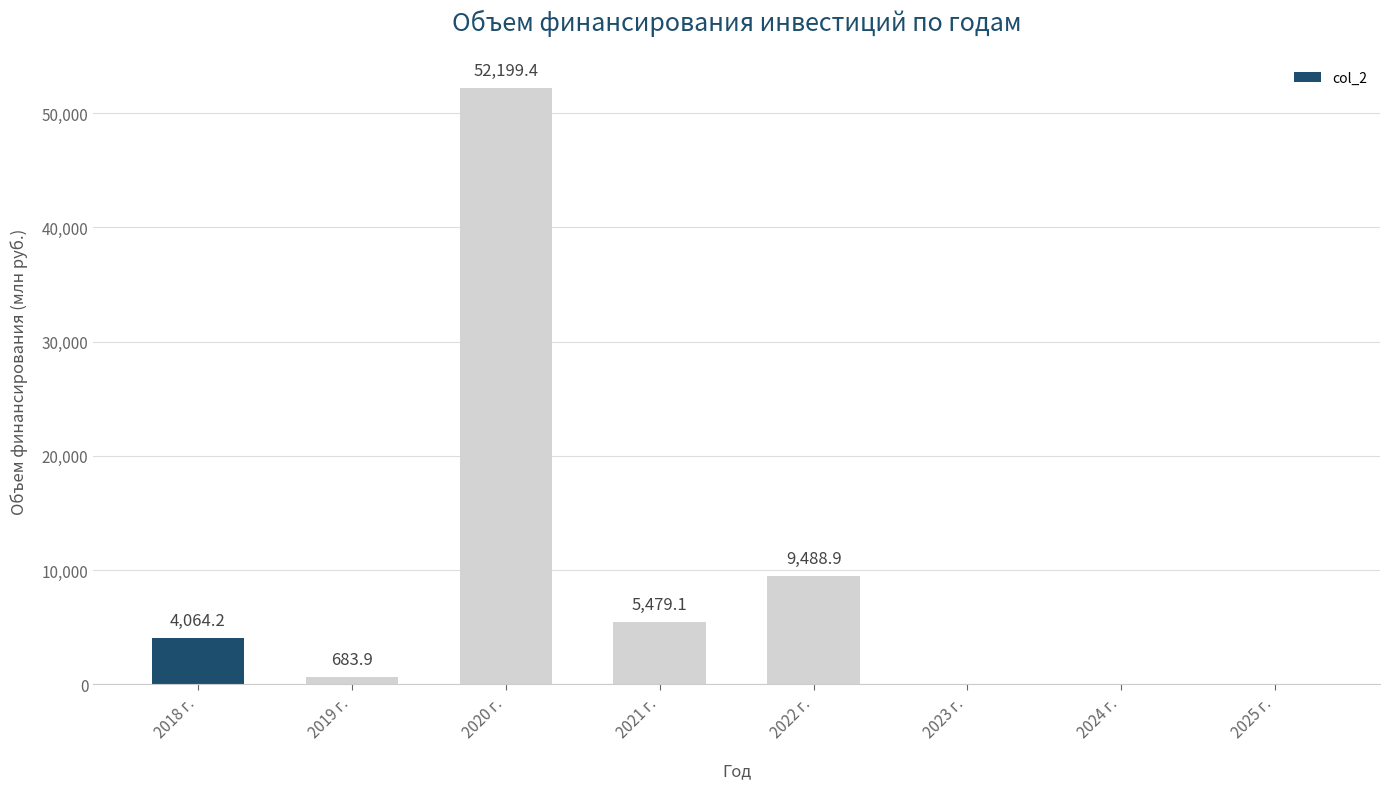

What is the maximum value shown in the chart?

52199.4